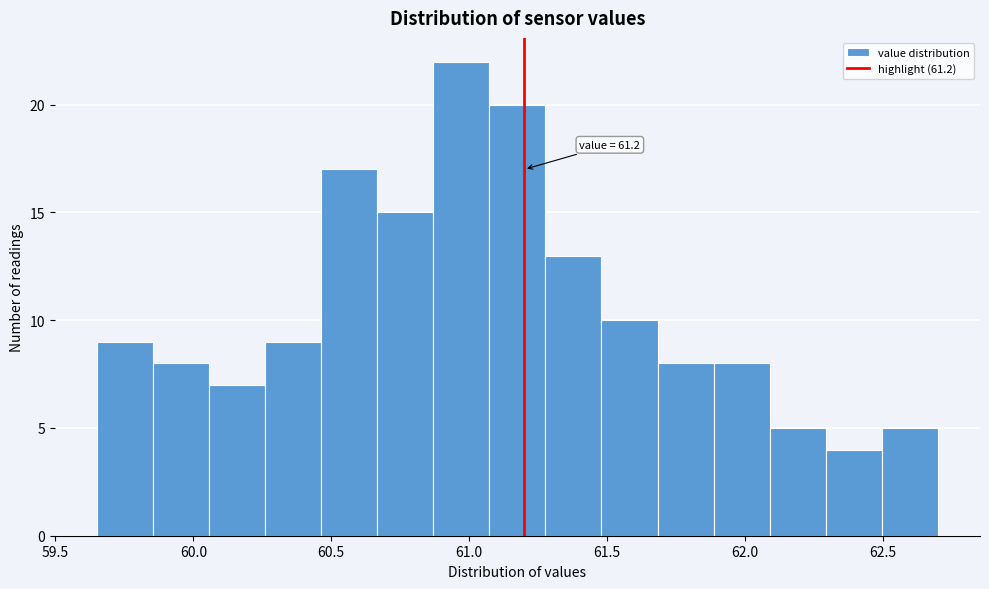

Over which range of the x-axis is the bar tallest?

60.85 to 61.05